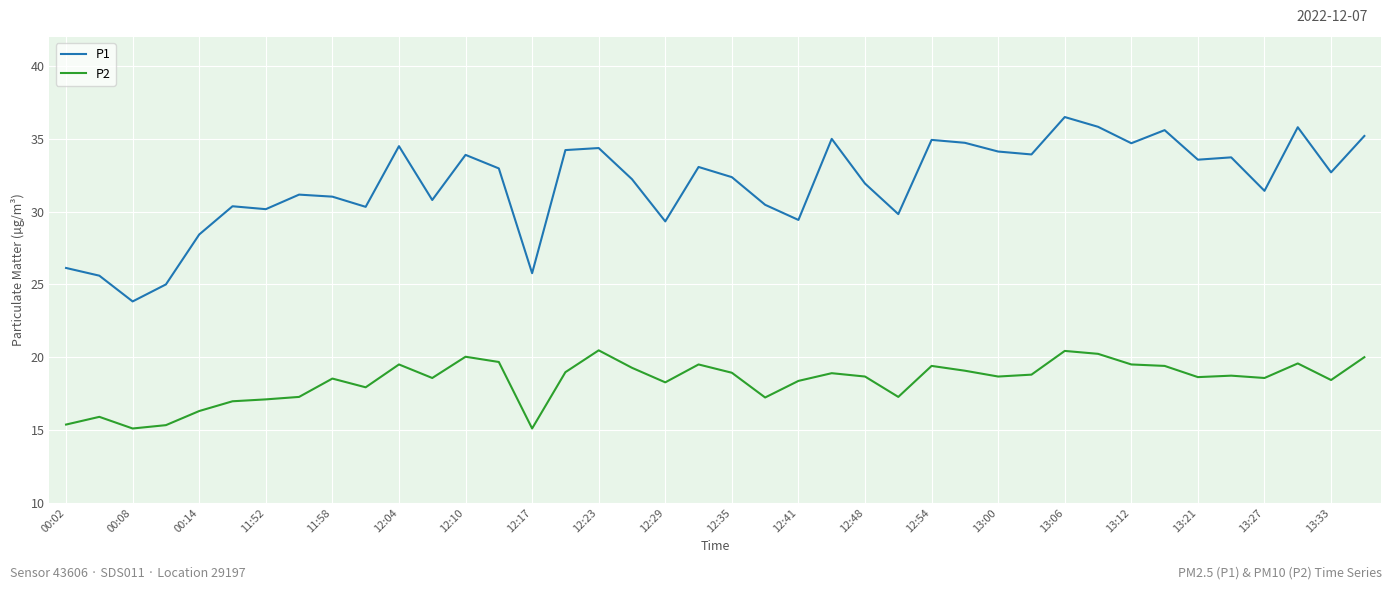

What is the maximum value shown in the chart?

36.5